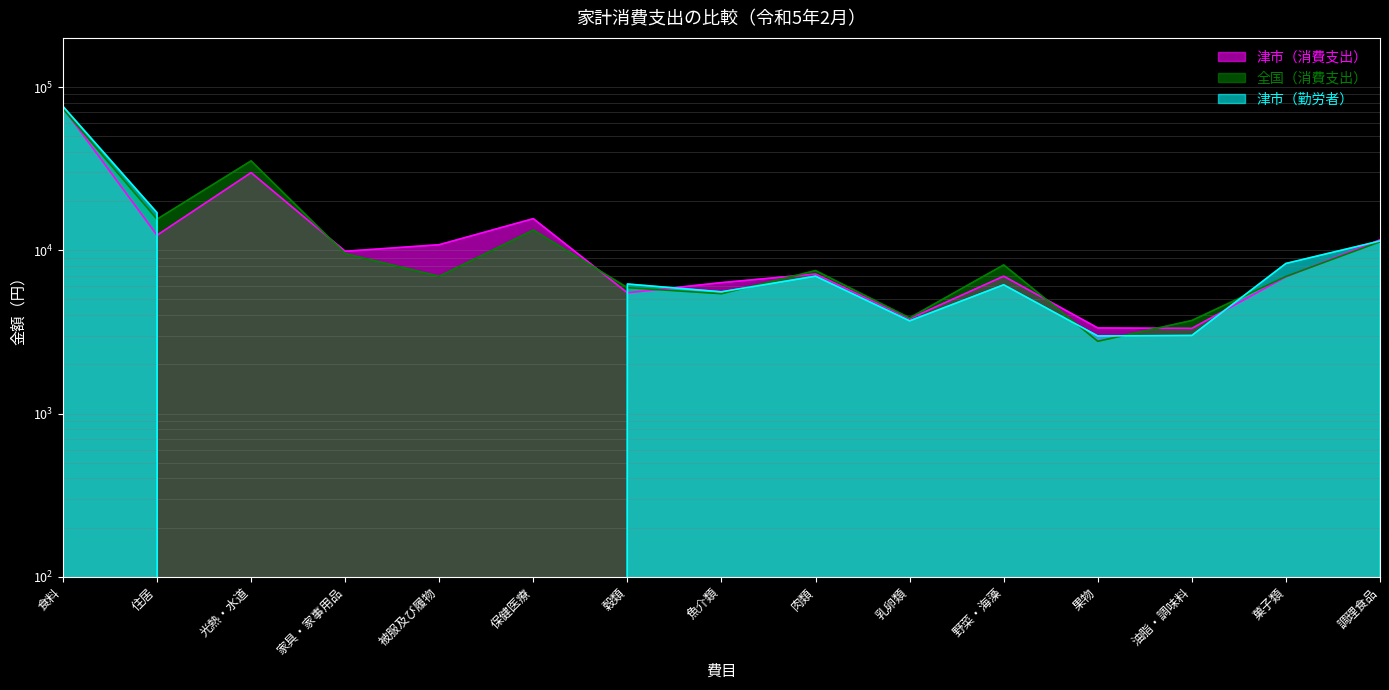

How many values in the 全国（消費支出） series exceed 7507?

7